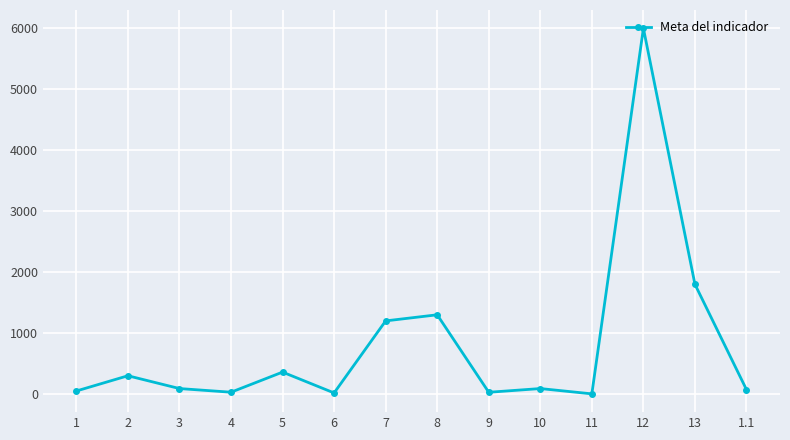

The value at 13 is 1800. True or false?

True